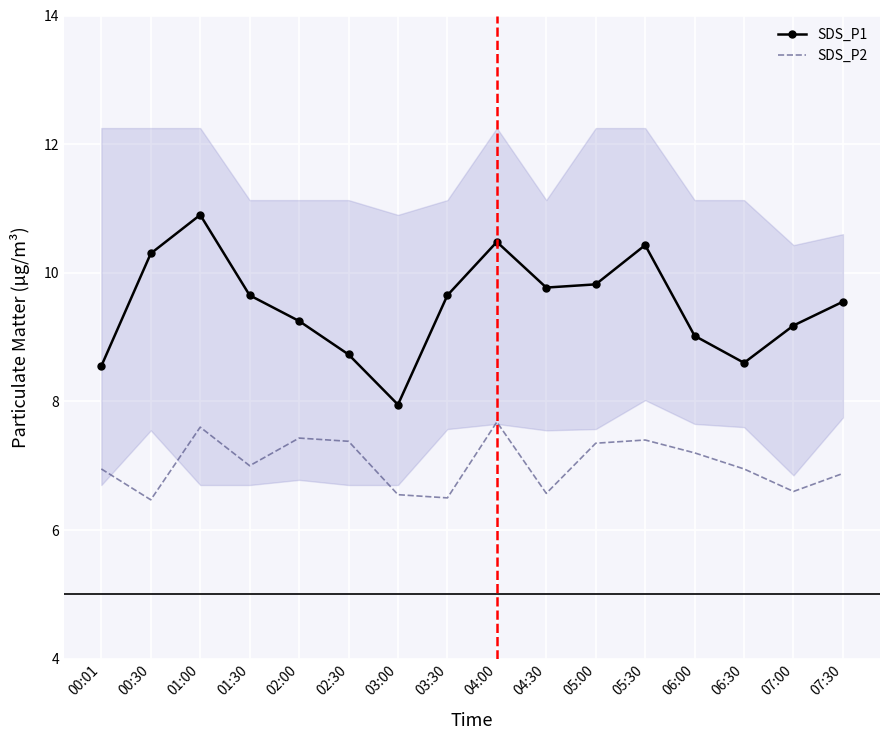

True or false: SDS_P2 and SDS_P1 cross at least once.

False